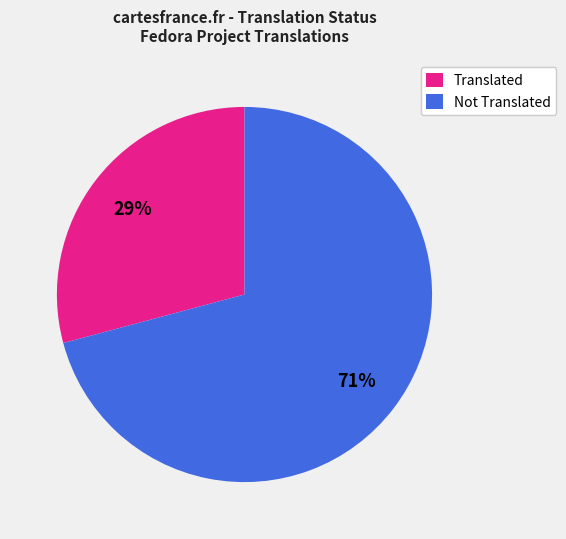

True or false: Not Translated accounts for 58% of the total.

False